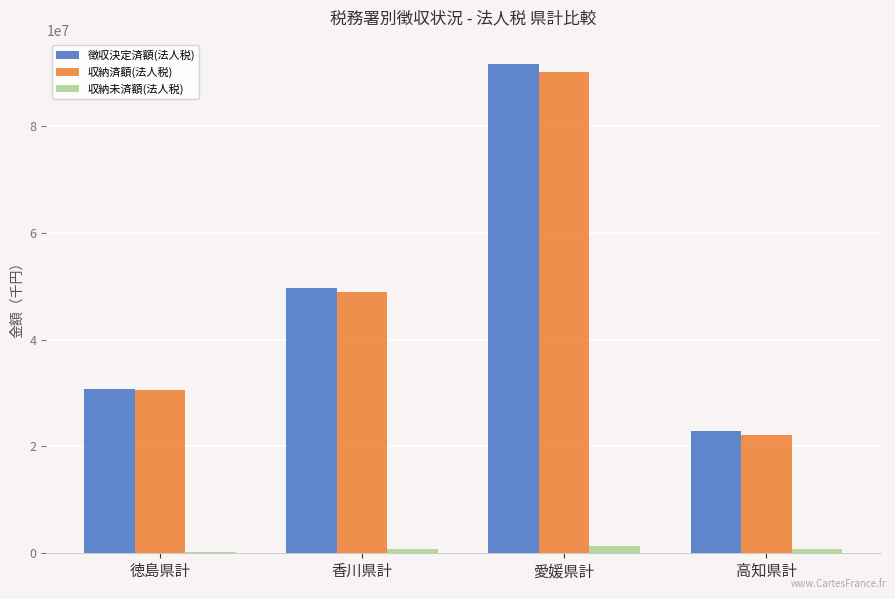

Is the value of 収納済額(法人税) at 香川県計 greater than the value of 徴収決定済額(法人税) at 香川県計?

No